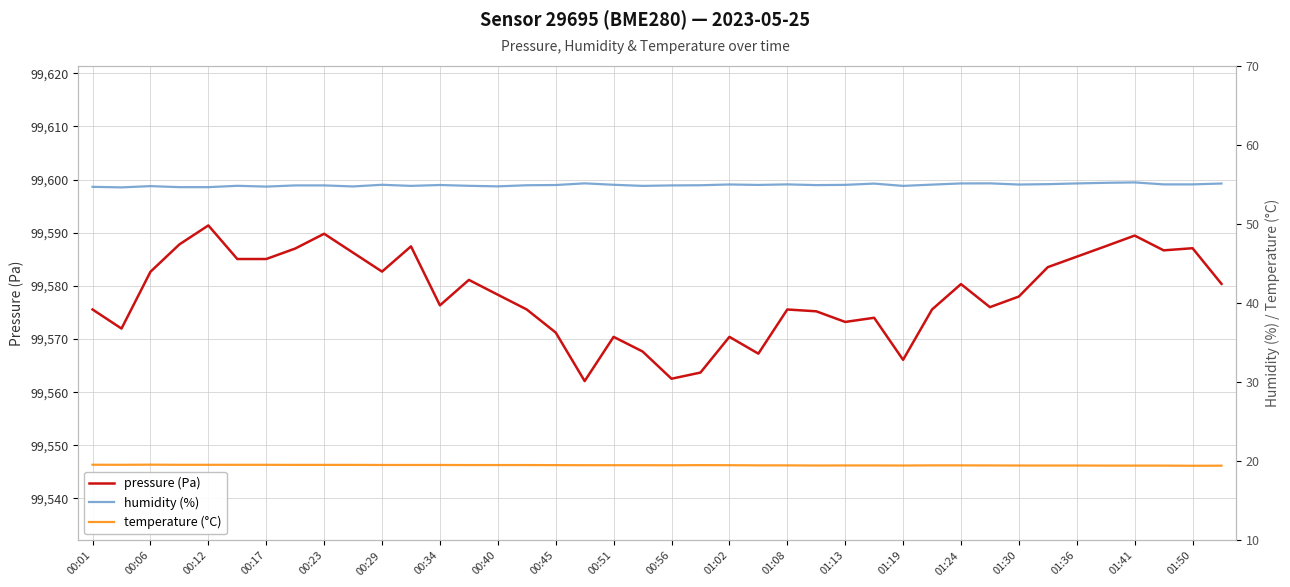

How many interior local valleys does the humidity (%) series have?

10